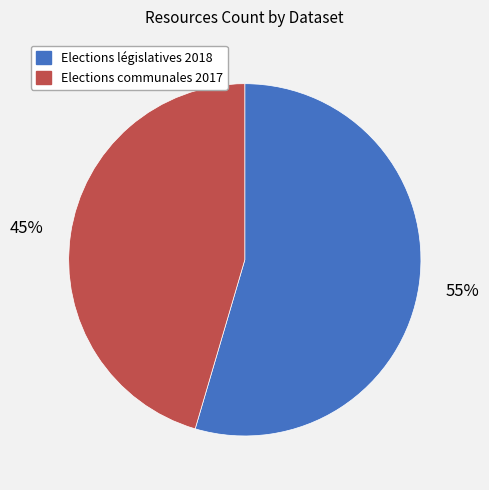

Is there any slice that represents more than half of the pie?

Yes